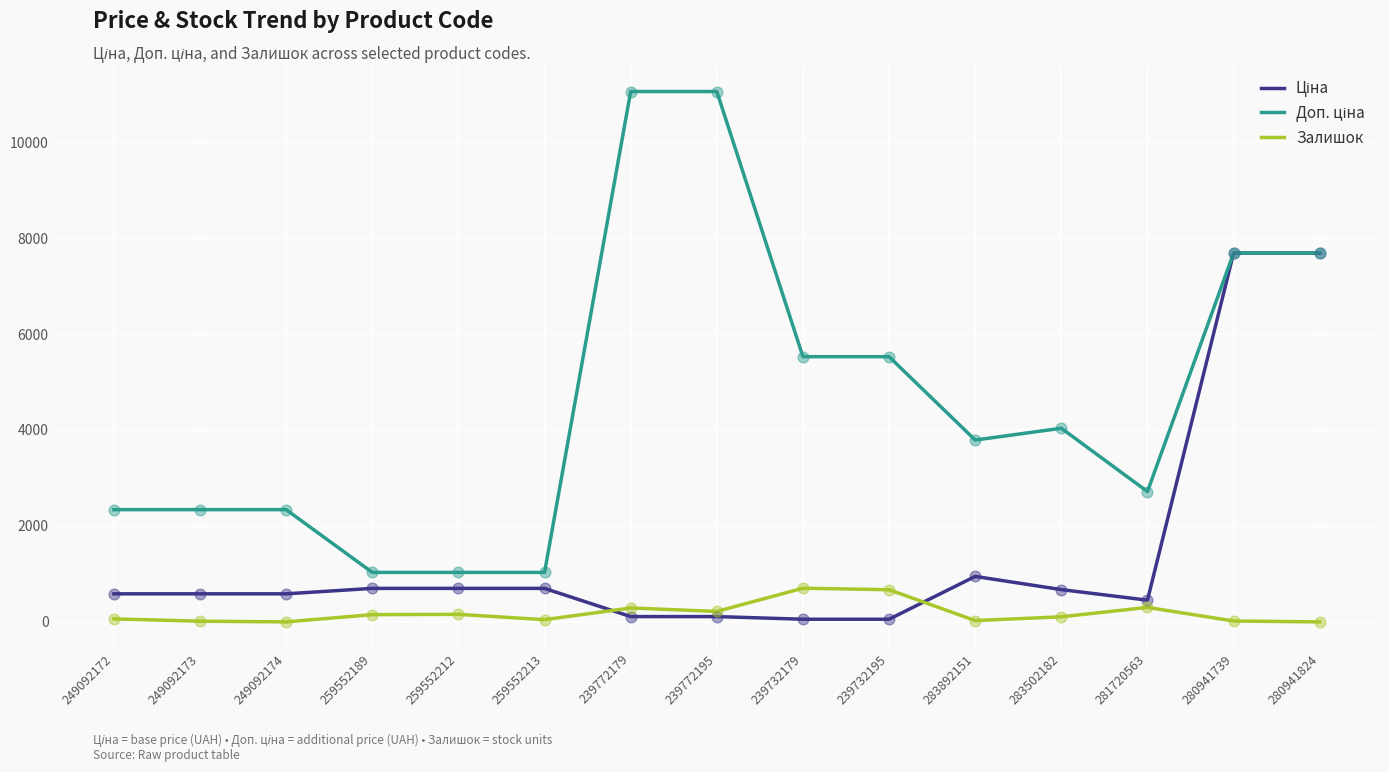

What is the maximum value shown in the chart?

11055.0